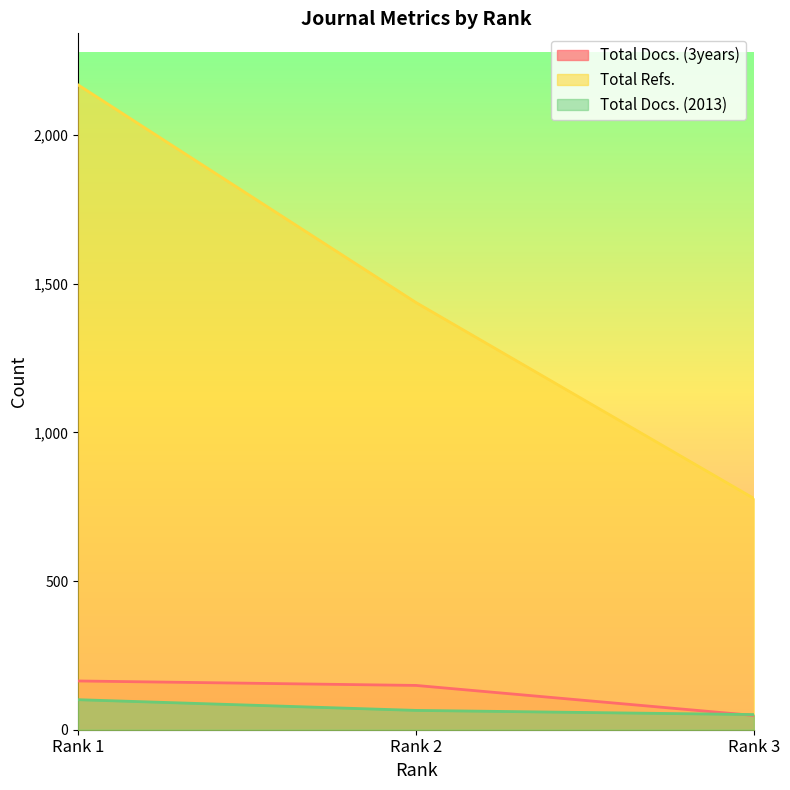

Where does the Total Refs. series first go above 1437?

Rank 1